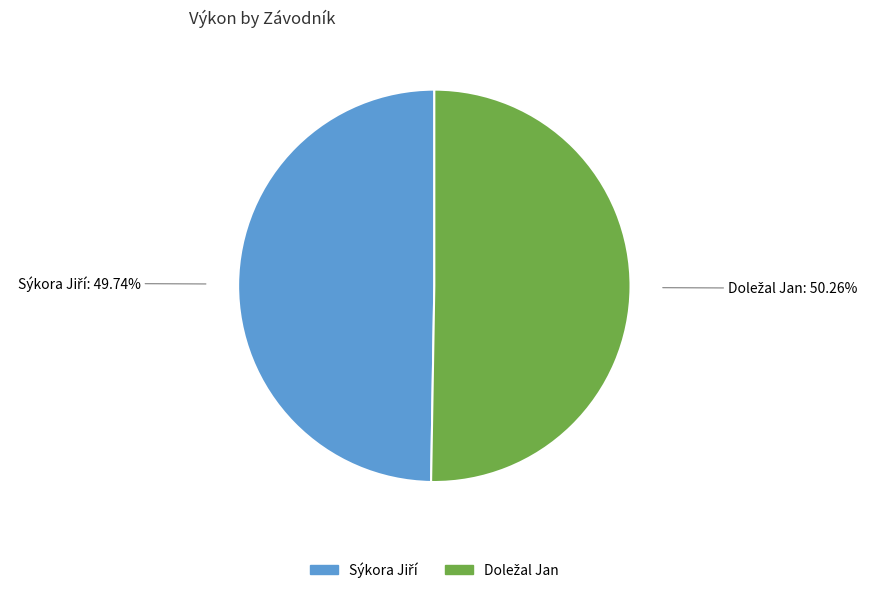

Is there a majority slice in this chart?

Yes